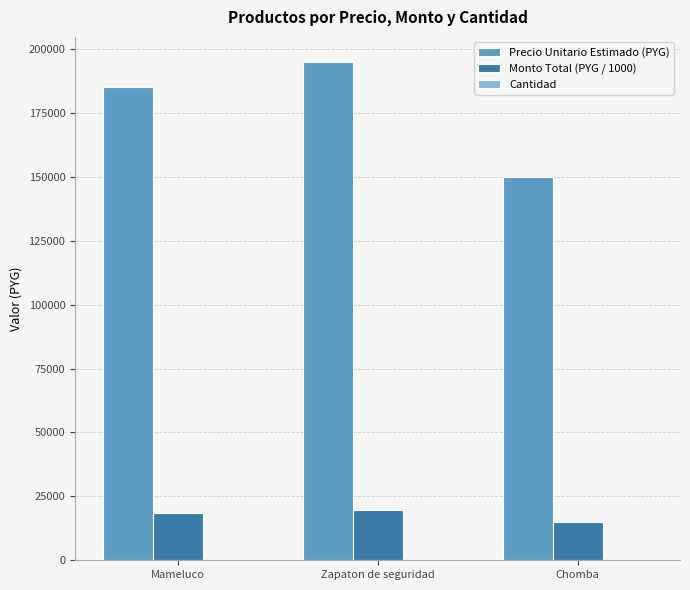

What is the sum of all Precio Unitario Estimado (PYG) values?

530000